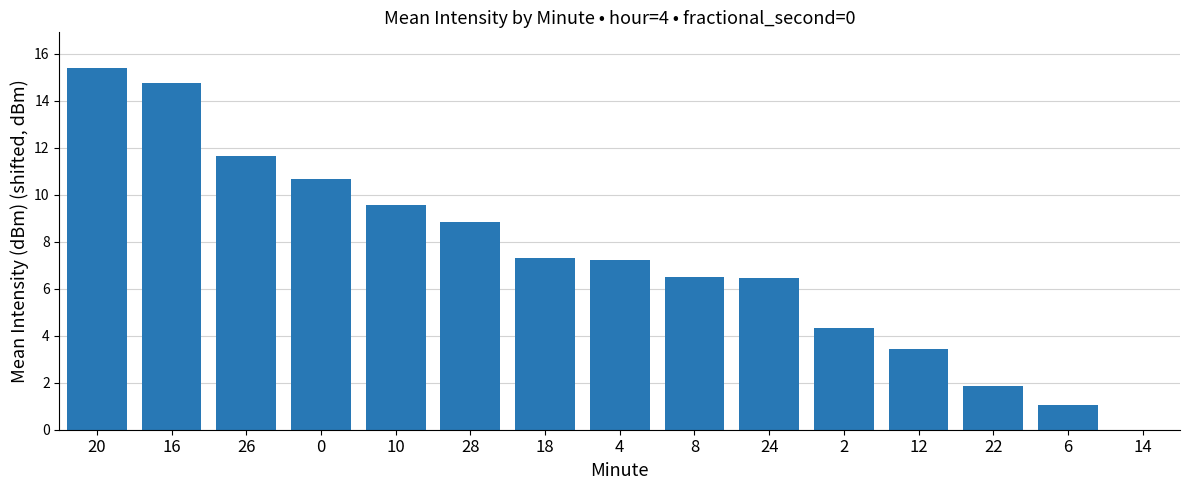

Reading left to right, extract all data points from this chart.

15.4	14.7	11.6	10.7	9.6	8.8	7.3	7.2	6.5	6.5	4.3	3.4	1.9	1.0	0.0